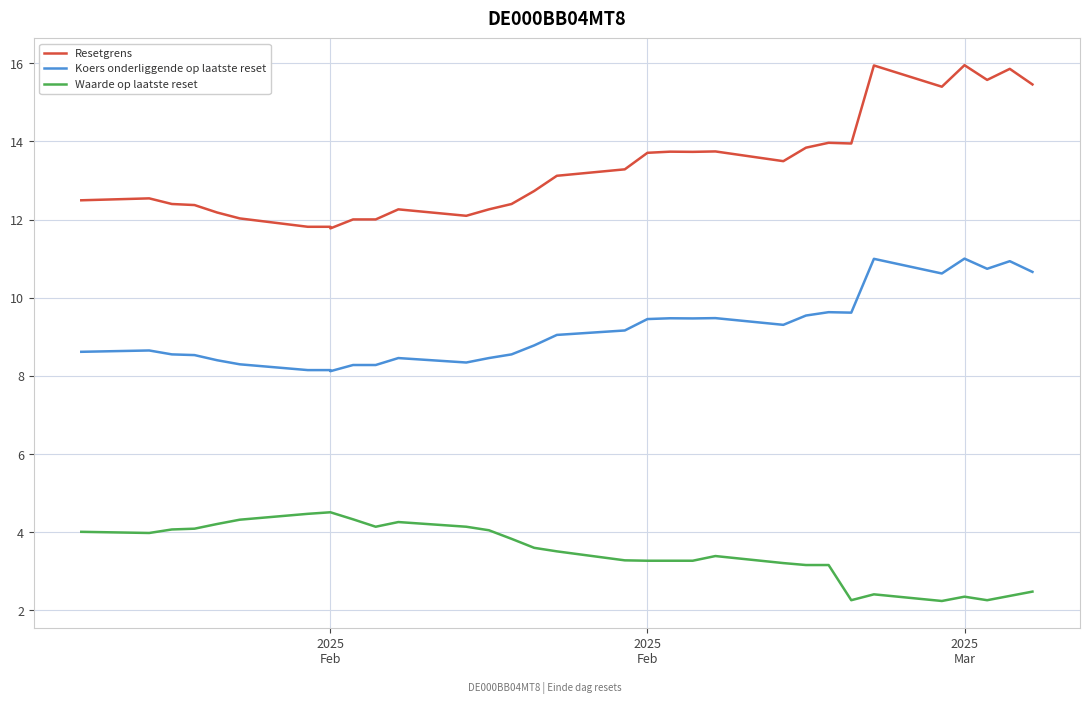

List the series in order of their overall mean, highest first.

Resetgrens, Koers onderliggende op laatste reset, Waarde op laatste reset